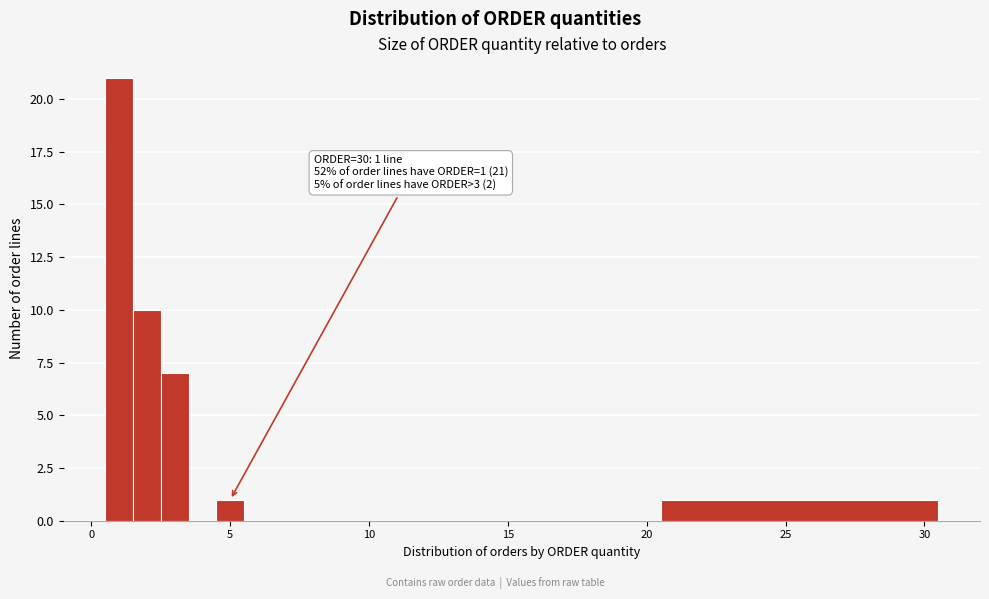

Read against the x-axis, roughly where is the centre of the tallest bar?

1.0